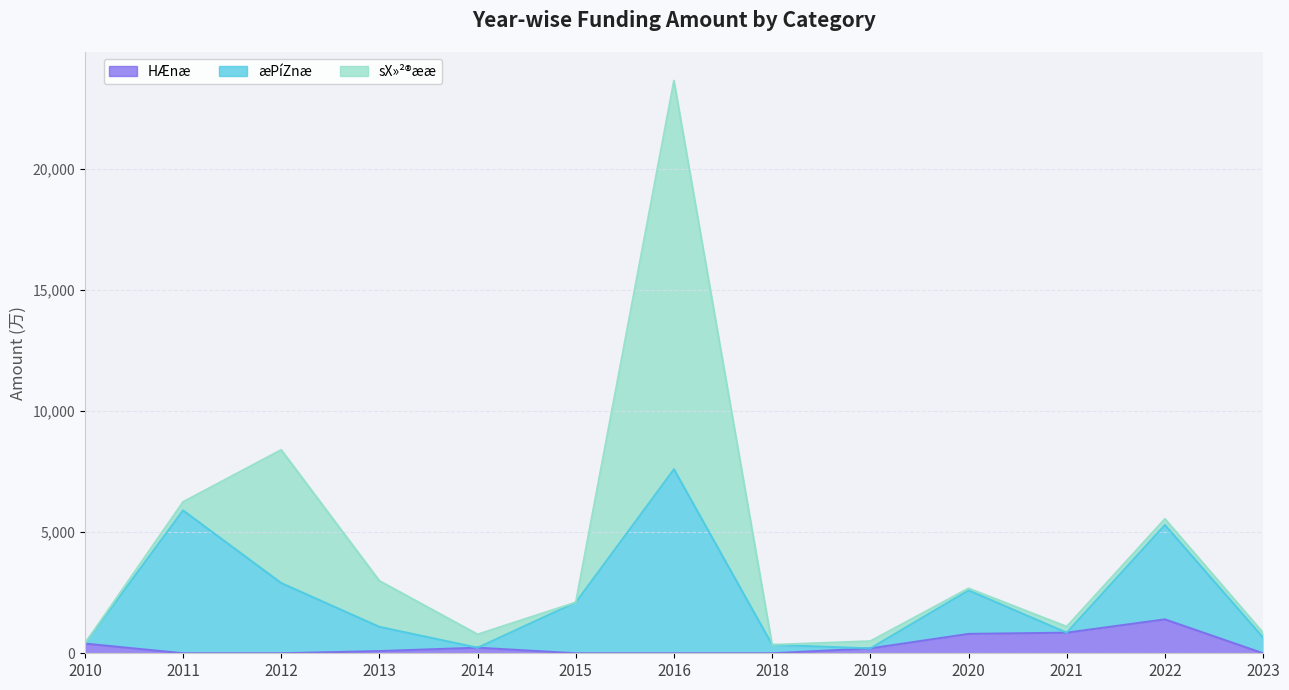

Is it true that æPíZnæ equals 3204 at 2015?

False